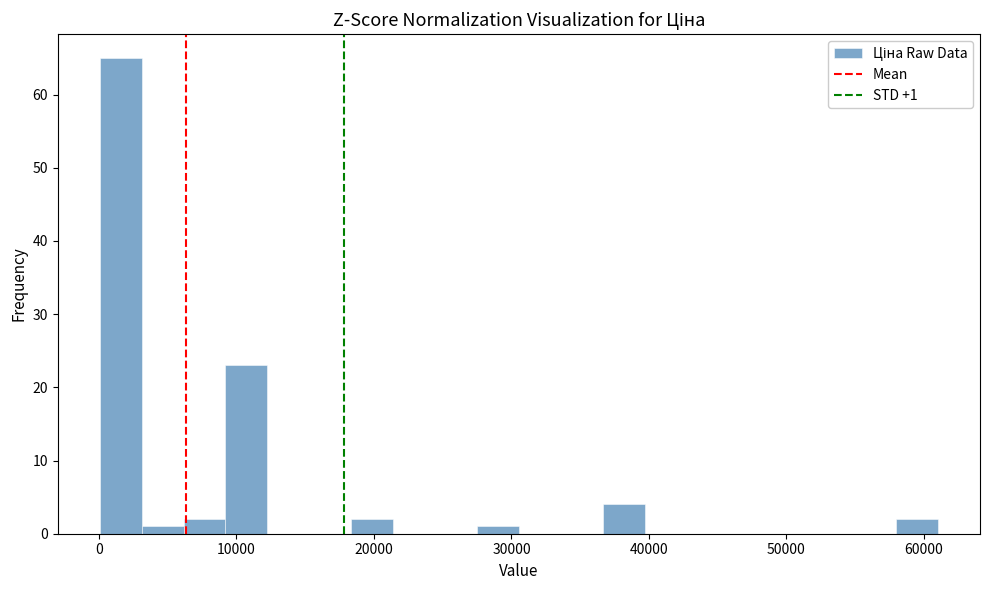

Around what value on the x-axis is the tallest bar? Give the approximate position of its centre, as read against the axis.

2000